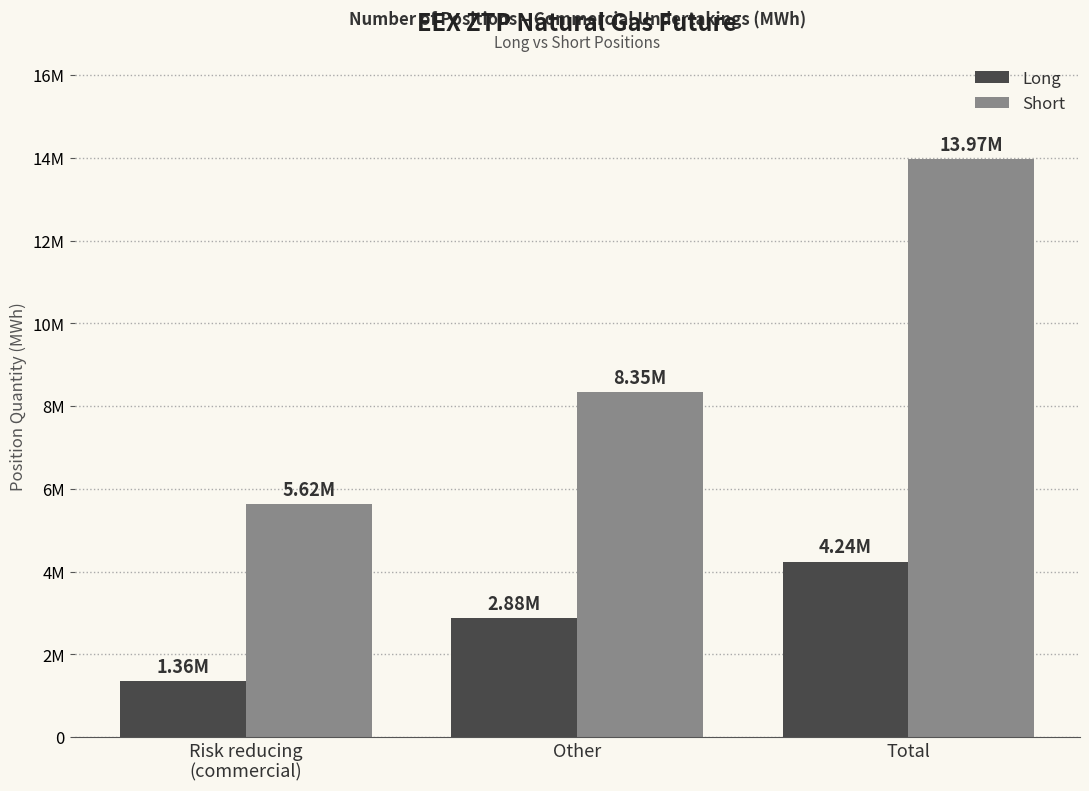

How many bars are there in each group?

2